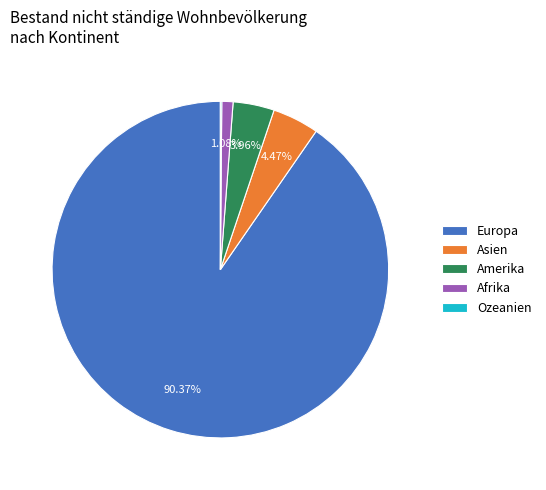

To the nearest percent, what portion does Afrika represent?

1%